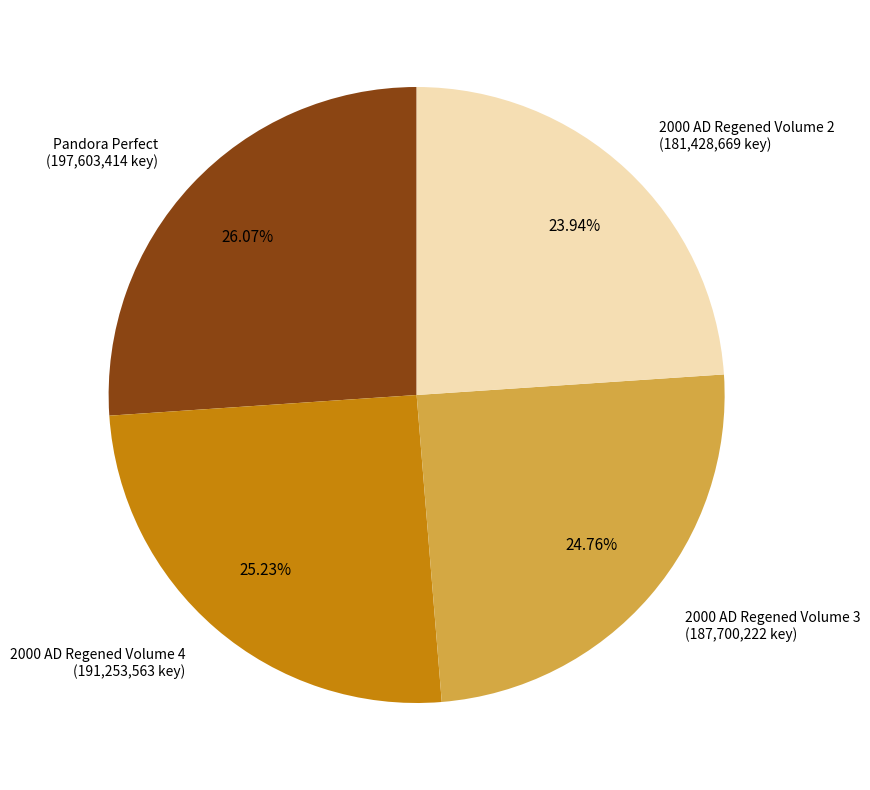

How many segments does this pie chart have?

4